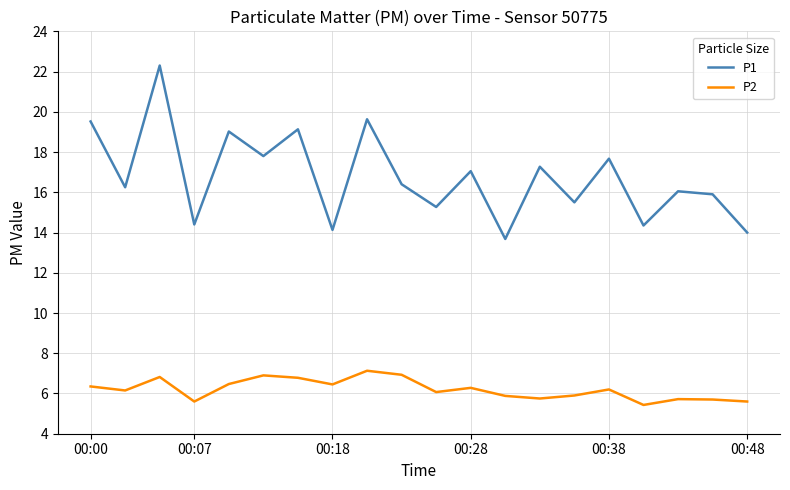

How many distinct data groups are displayed?

2